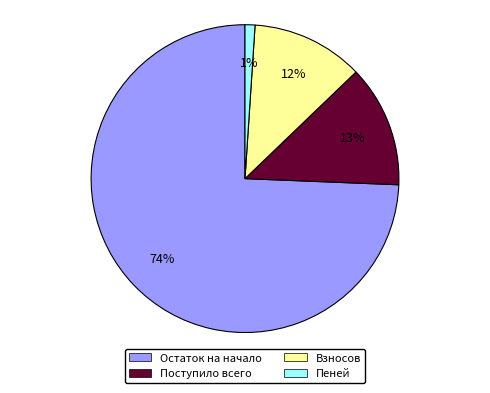

True or false: Пеней accounts for 1% of the total.

True